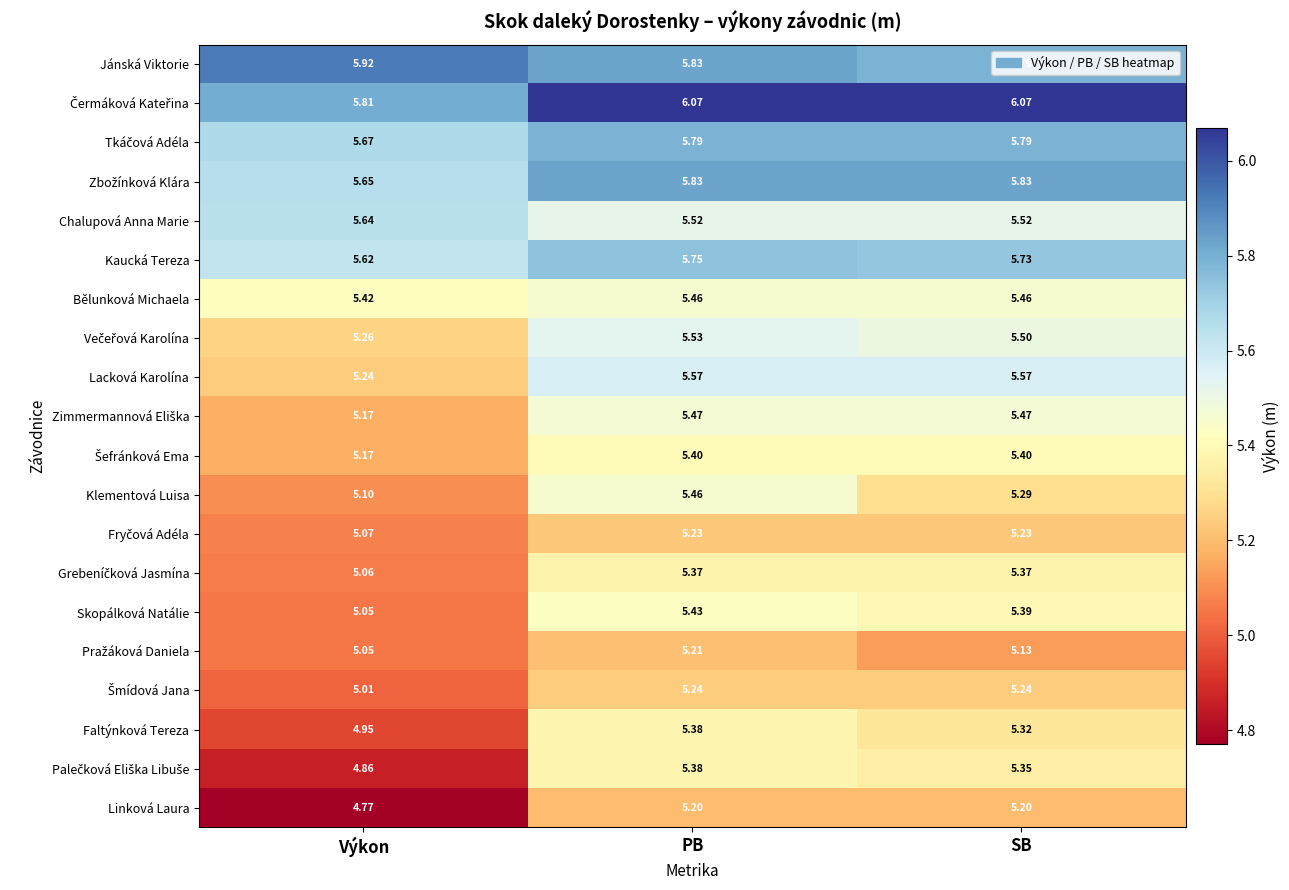

How many series are shown in this chart?

20